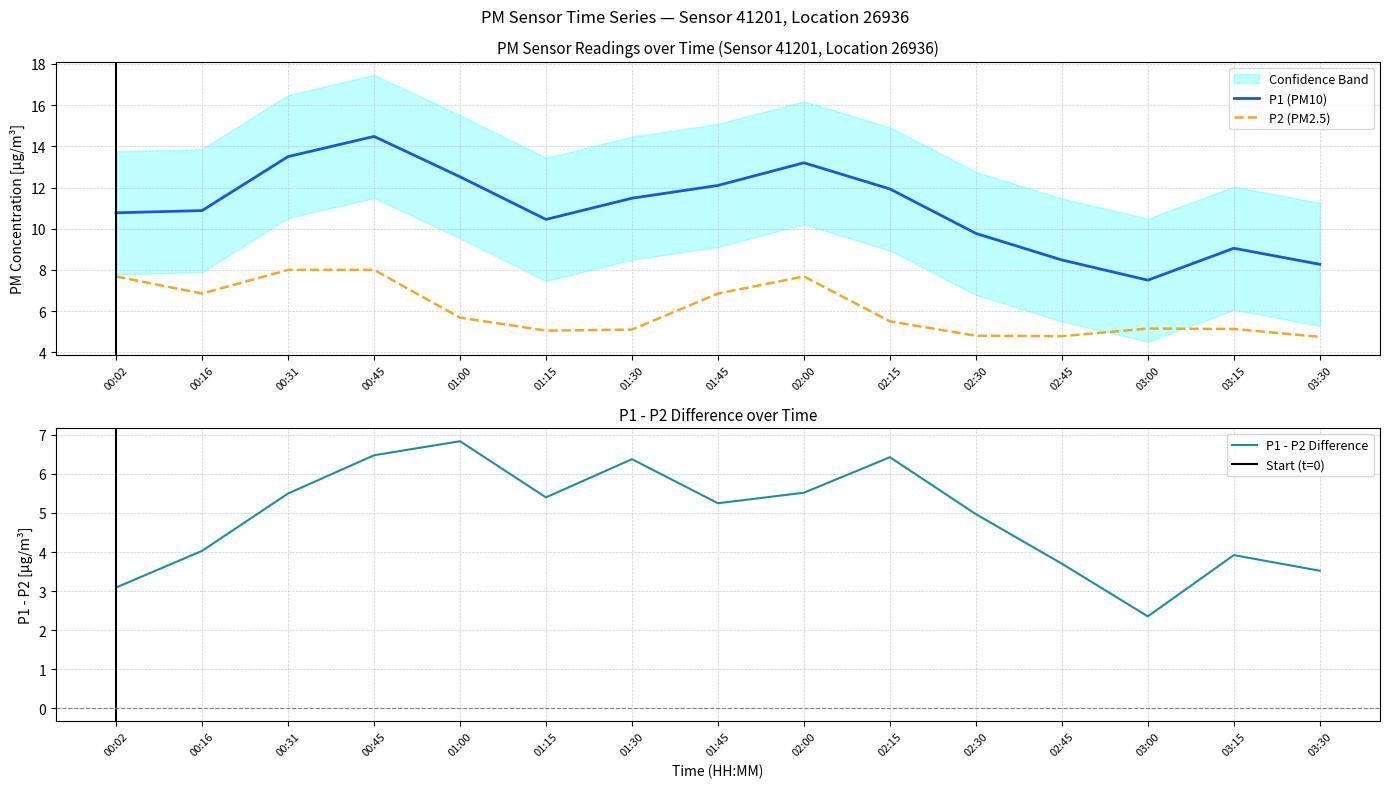

Reading right to left, extract all data points from this chart.

P1: 8.3	9.1	7.5	8.5	9.8	11.9	13.2	12.1	11.5	10.4	12.5	14.5	13.5	10.9	10.8
P2: 4.8	5.1	5.2	4.8	4.8	5.5	7.7	6.8	5.1	5.0	5.7	8.0	8.0	6.8	7.7